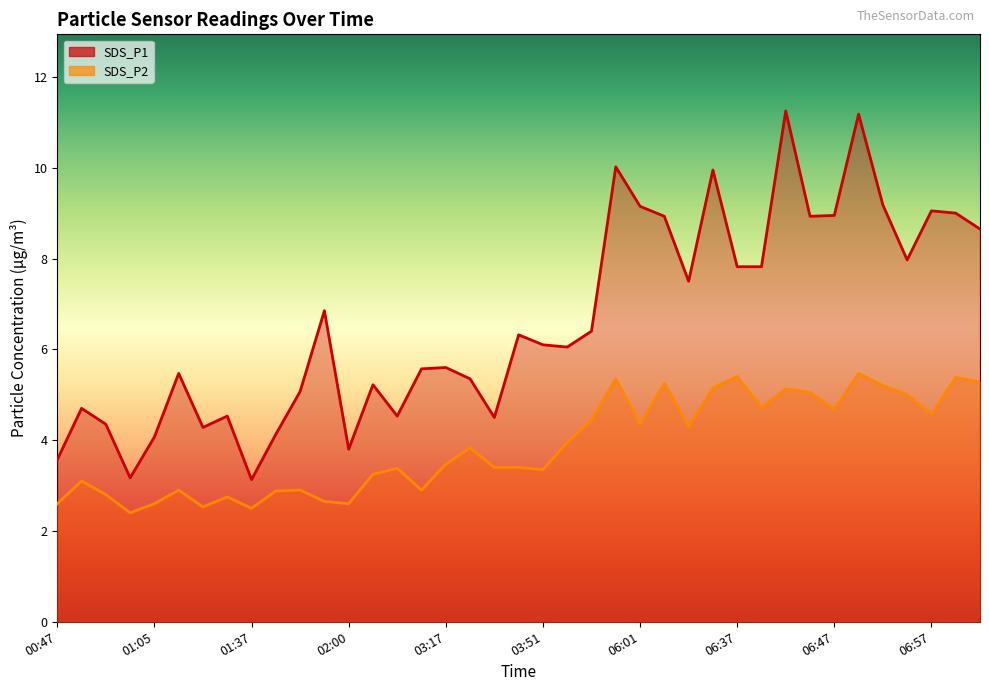

How many lines are shown in the chart?

2